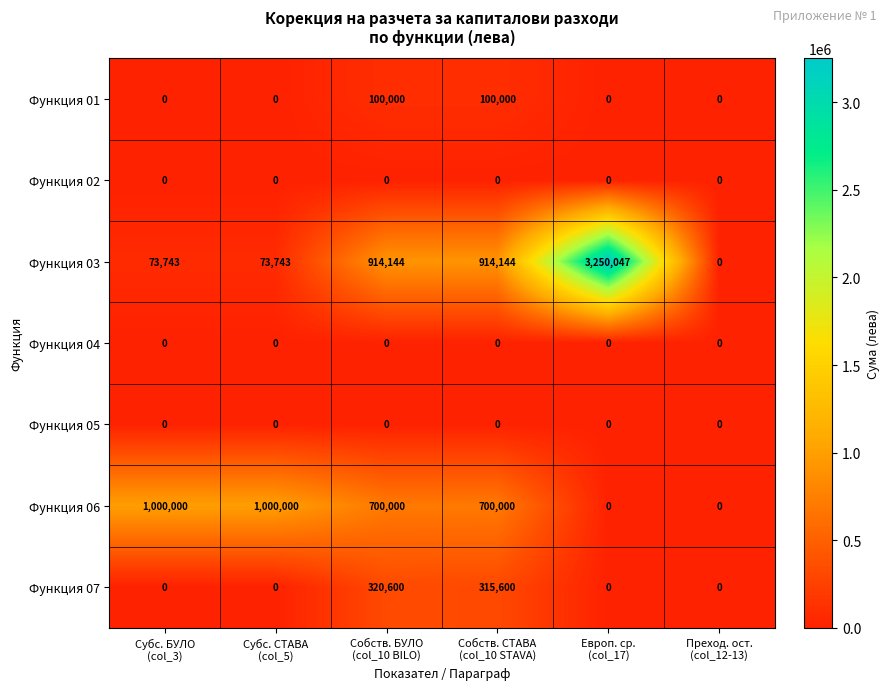

What is the average value of the Функция 03 series?

870970